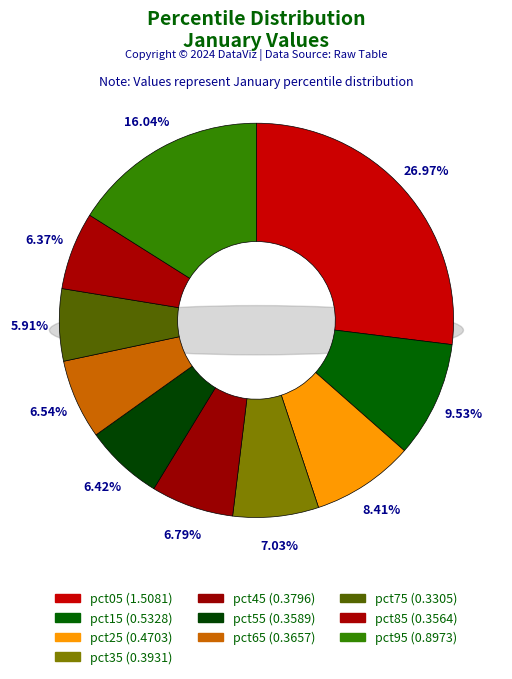

Count the number of slices in the pie.

10